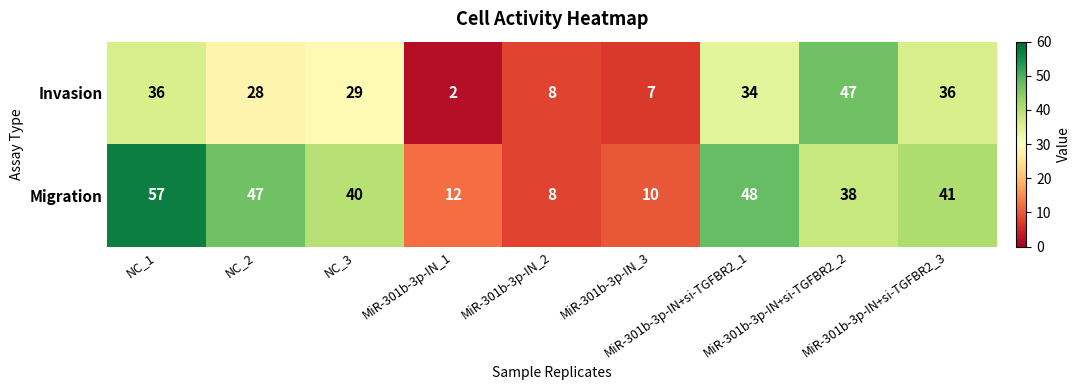

At how many categories does at least one series exceed 27?

6